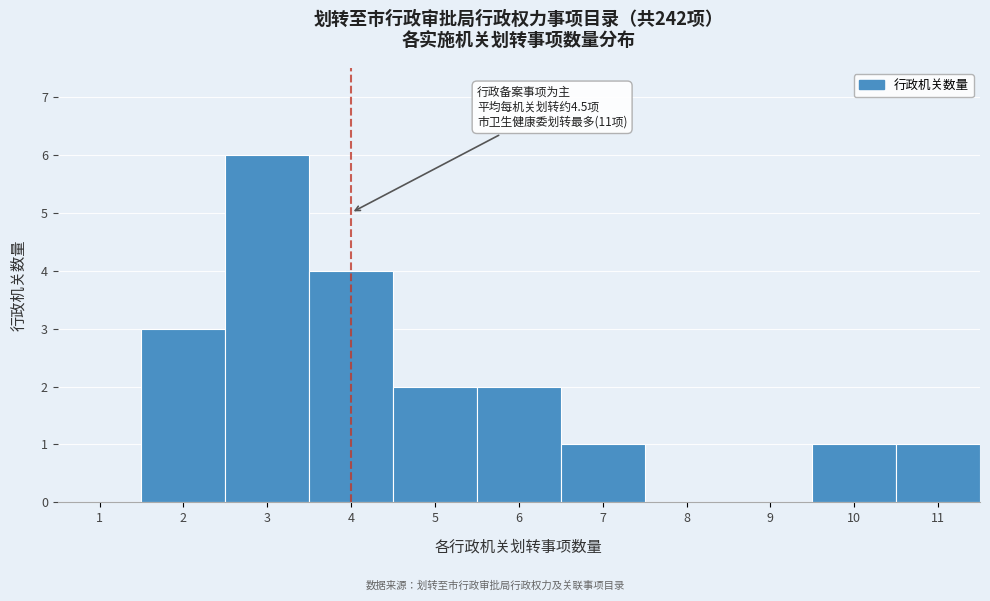

Reading right to left, what are all the values shown in this chart?

11=1	10=1	9=0	8=0	7=1	6=2	5=2	4=4	3=6	2=3	1=0